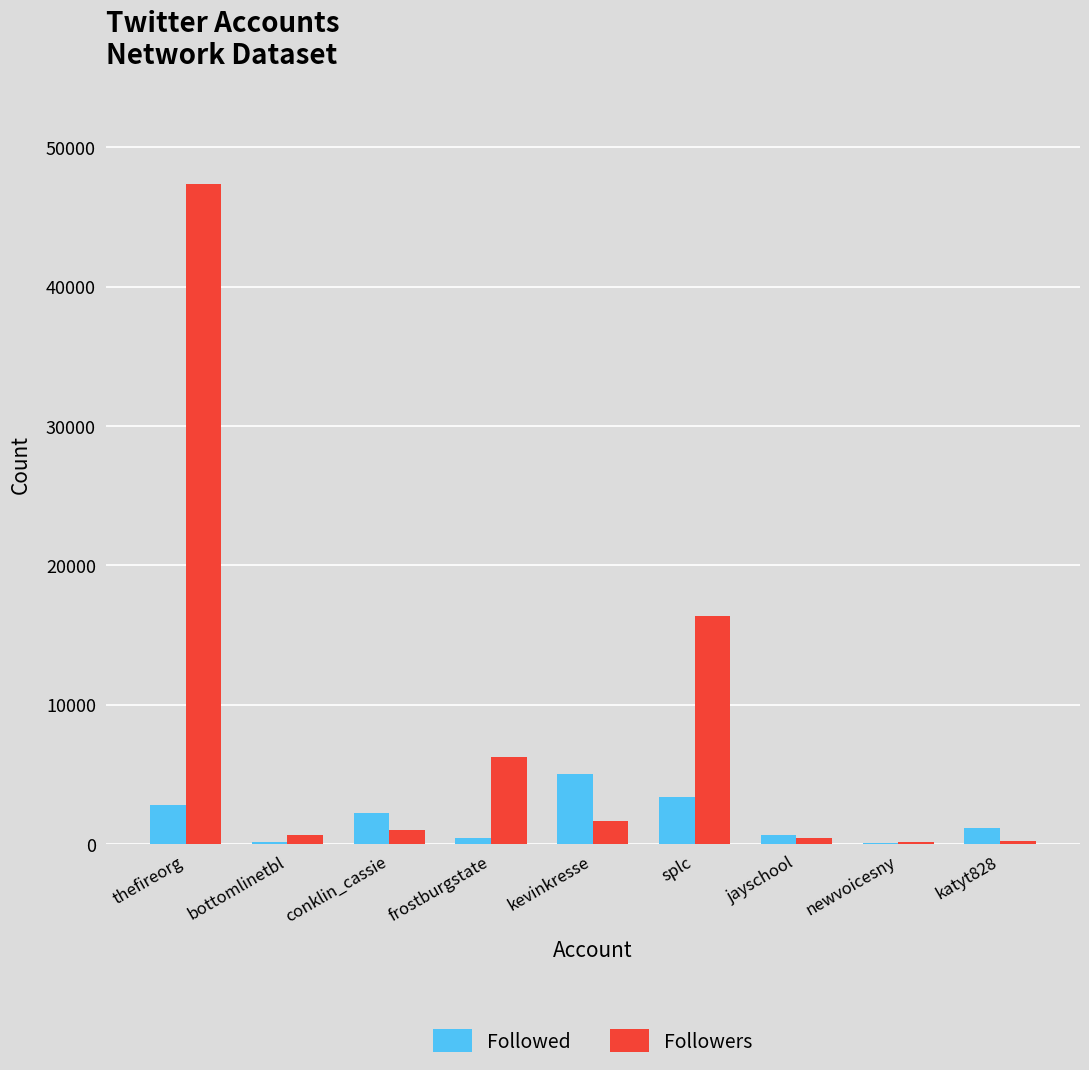

True or false: Followers has a value of 71135 at thefireorg.

False